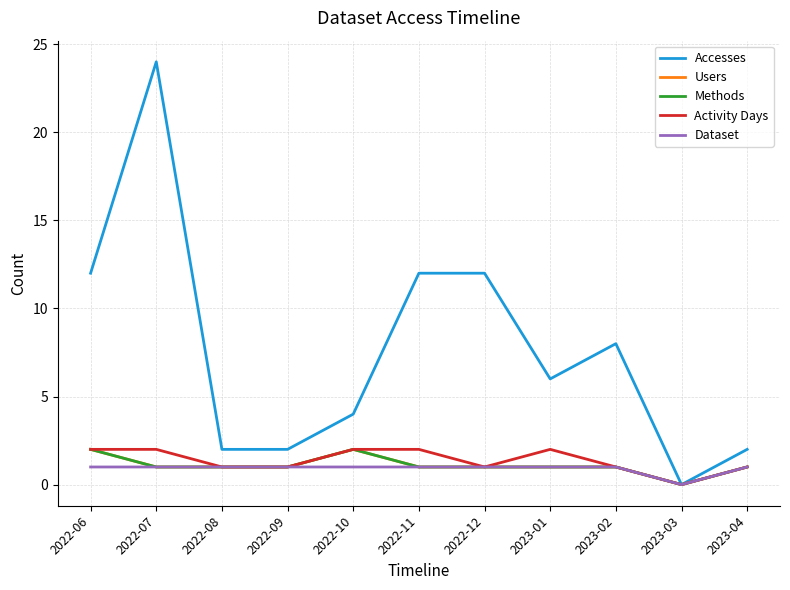

Is this an area chart (filled region under the line)?

No